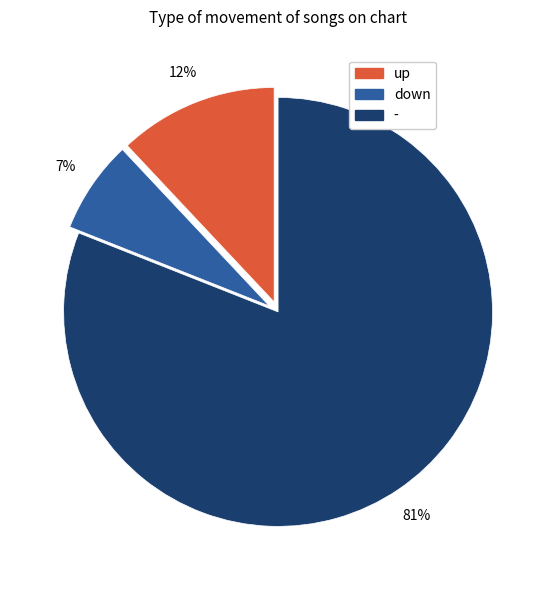

Is it true that up is 12% of the pie?

True